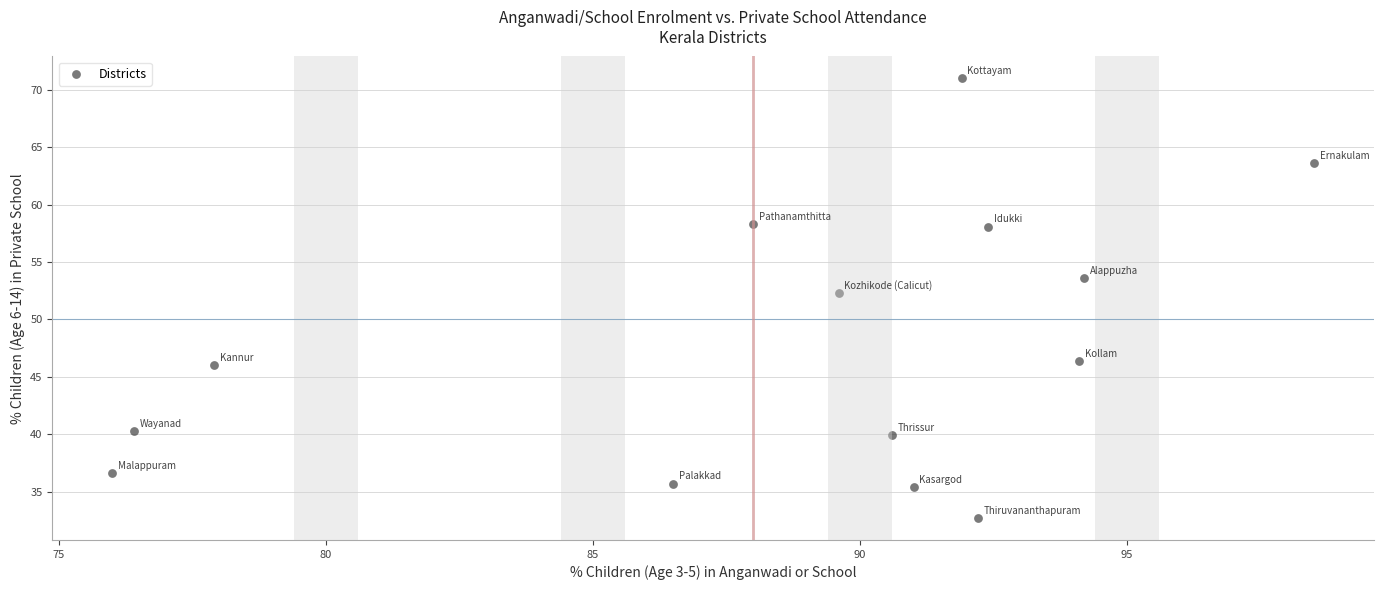

What Y value in the scatter plot is closest to 51?

52.3